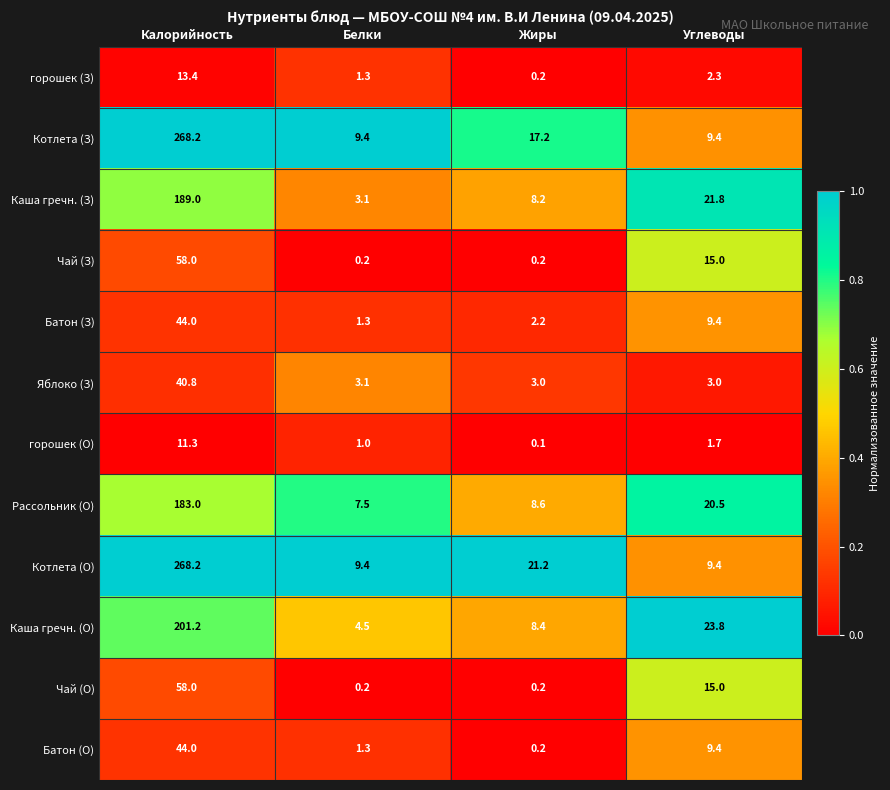

What is the lowest value of the Каша гречн. (О) series?

4.5